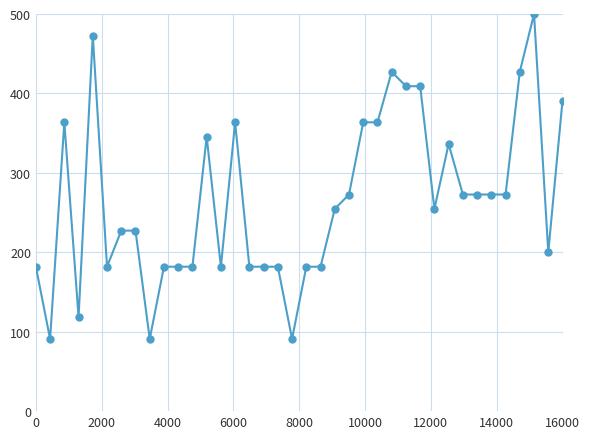

What is the minimum value shown in the chart?

90.9